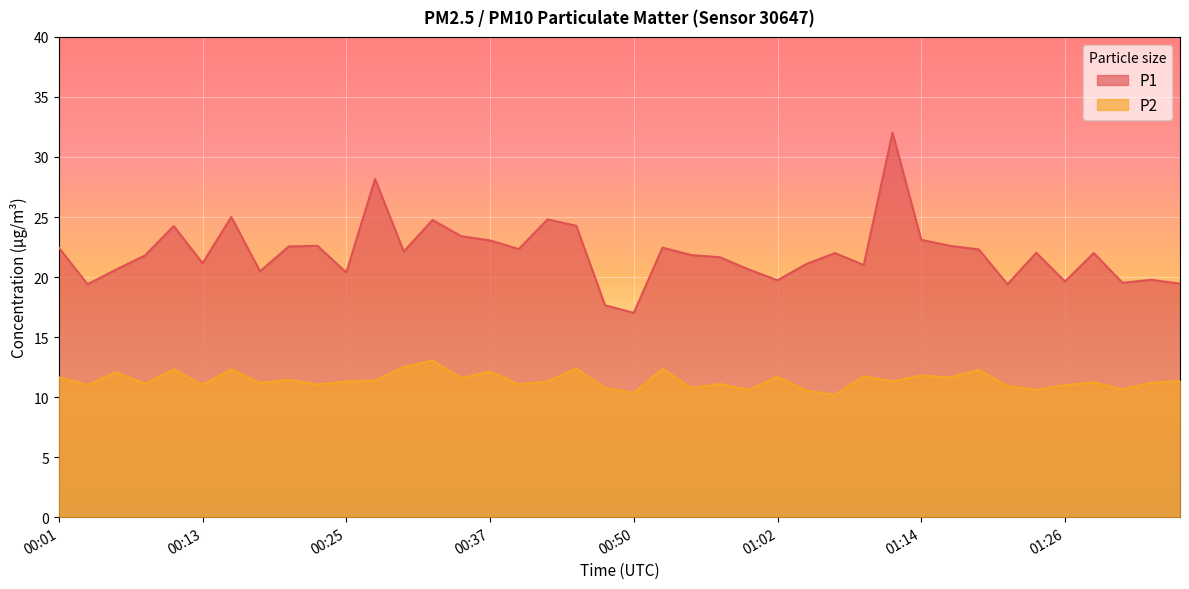

How many data points in P1 are less than 22?

19